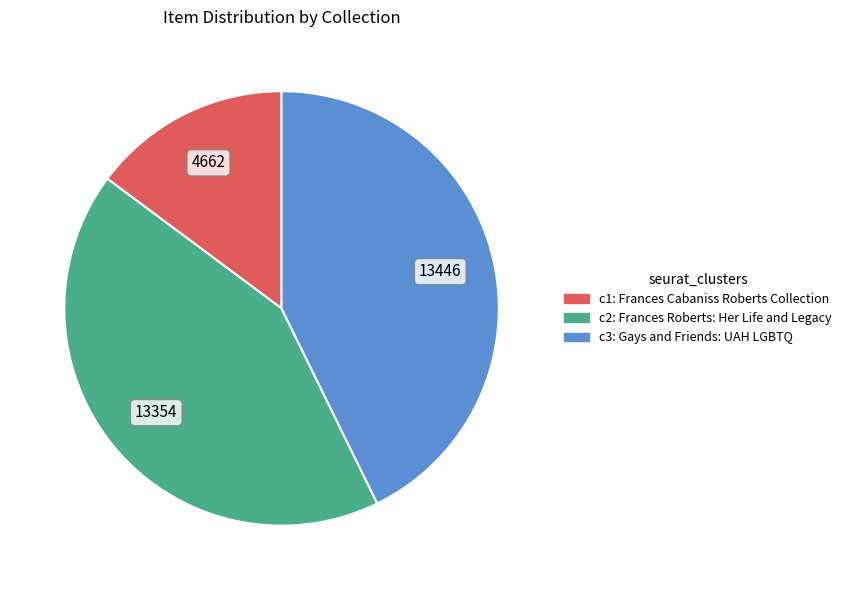

Does any single category account for the majority?

No